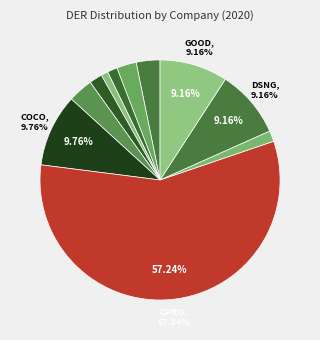

How many slices are in this pie chart?

11